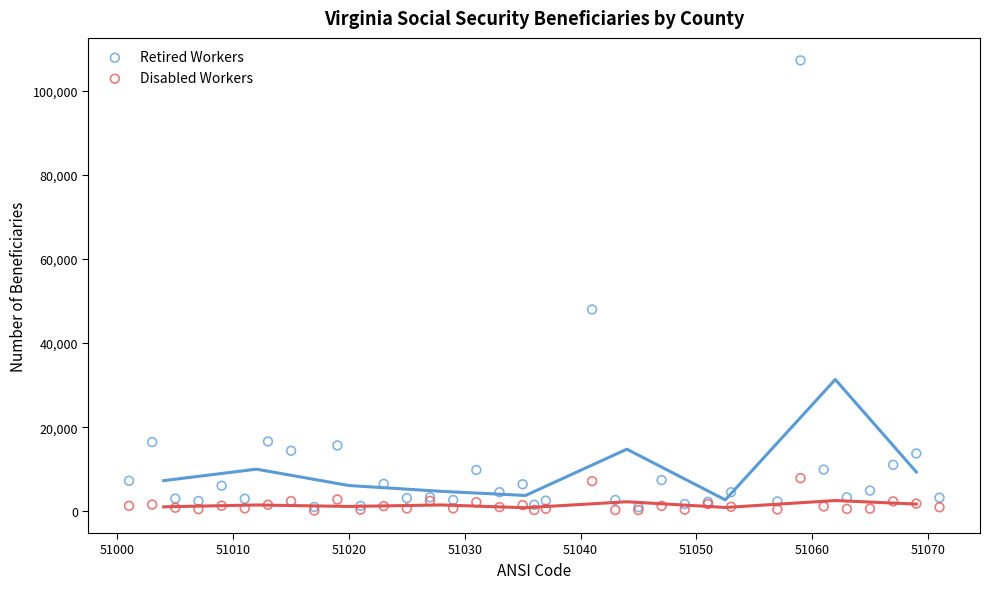

Across all series, what Y value is closest to 53725?

48010